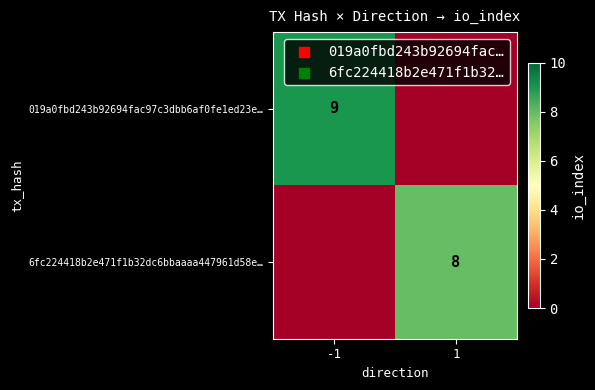

Is it true that 6fc224418b2e471f1b32dc6bbaaaa447961d58e… equals 8 at 1?

True